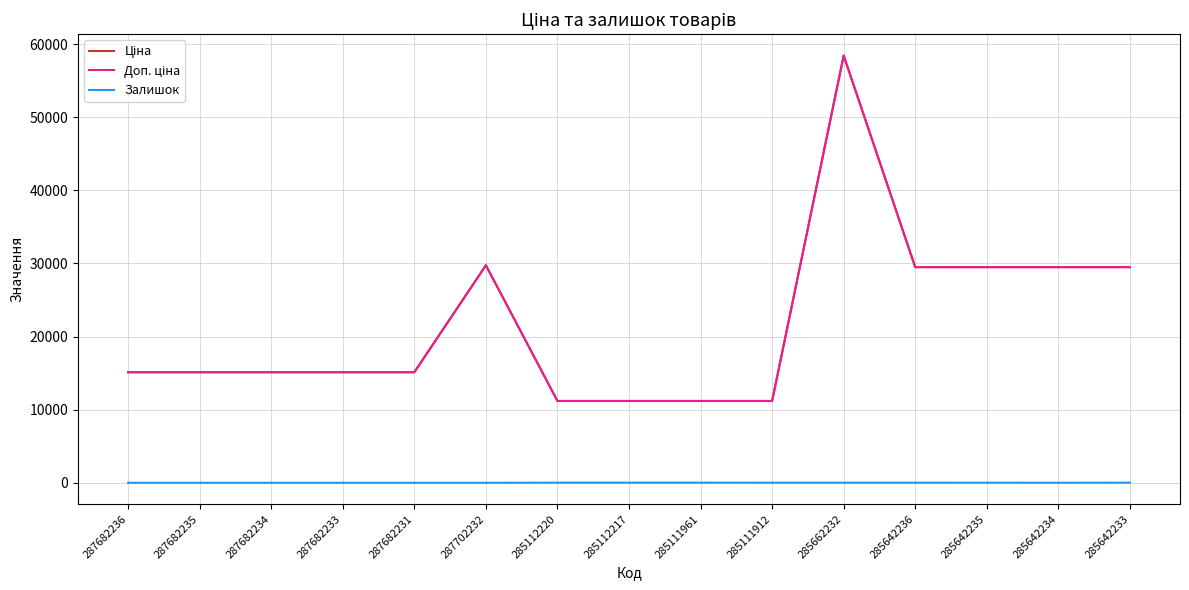

True or false: Ціна has more than 0 interior local peaks.

True